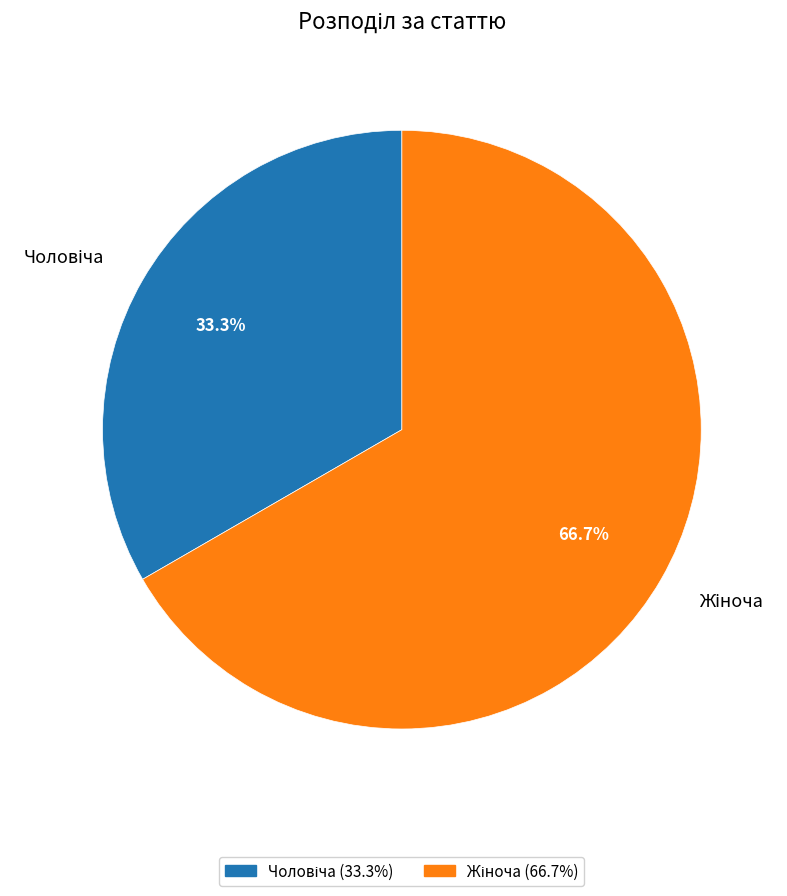

Does any single category account for the majority?

Yes